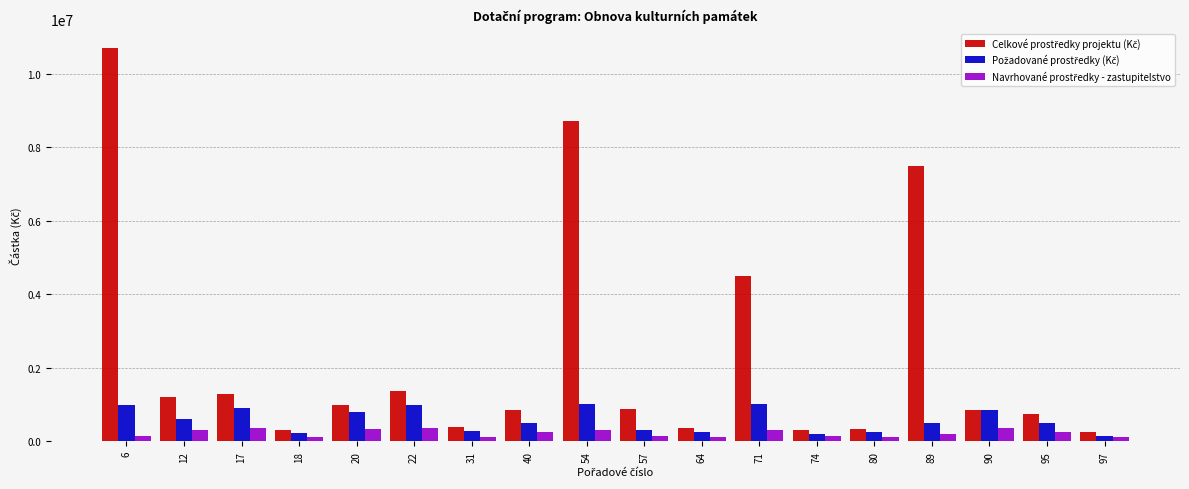

What is the maximum value shown in the chart?

10700000